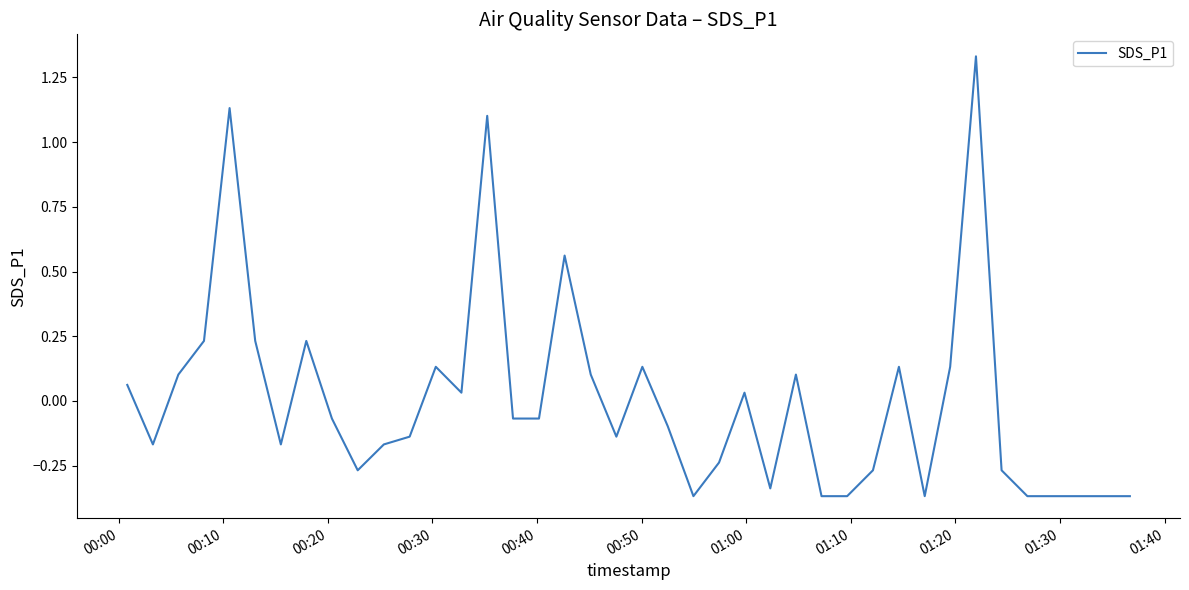

What is the difference between the maximum and minimum values?

1.7